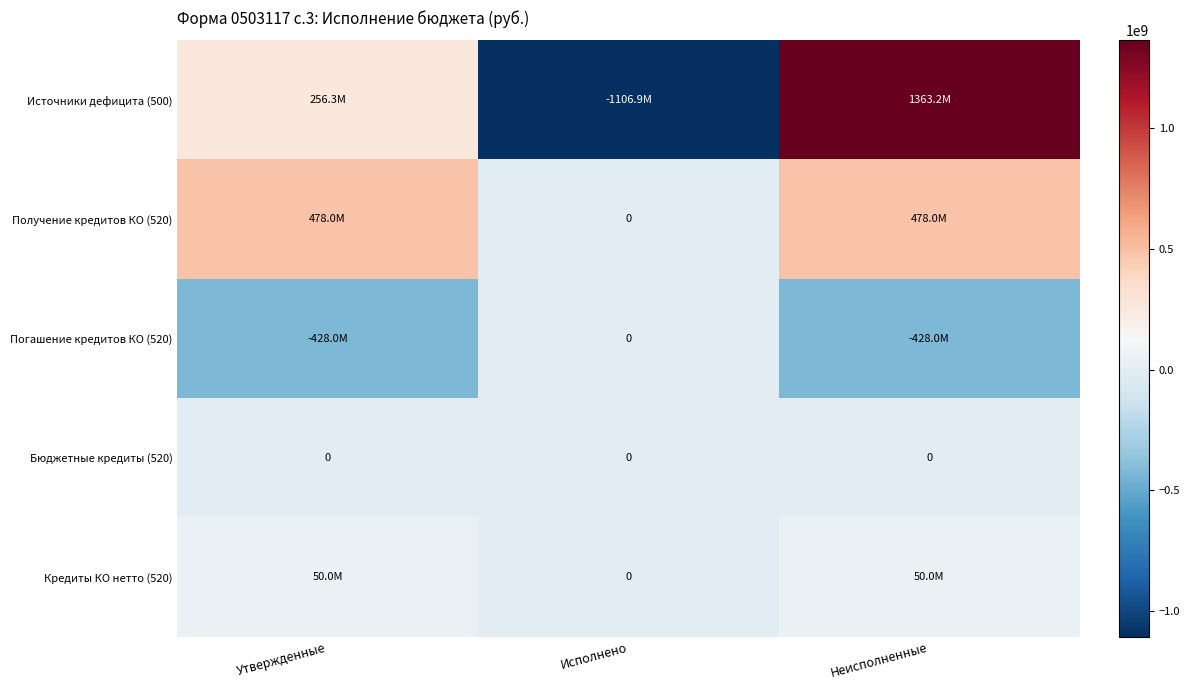

True or false: Погашение кредитов КО (520) has a value of -232731882.6 at Неисполненные.

False